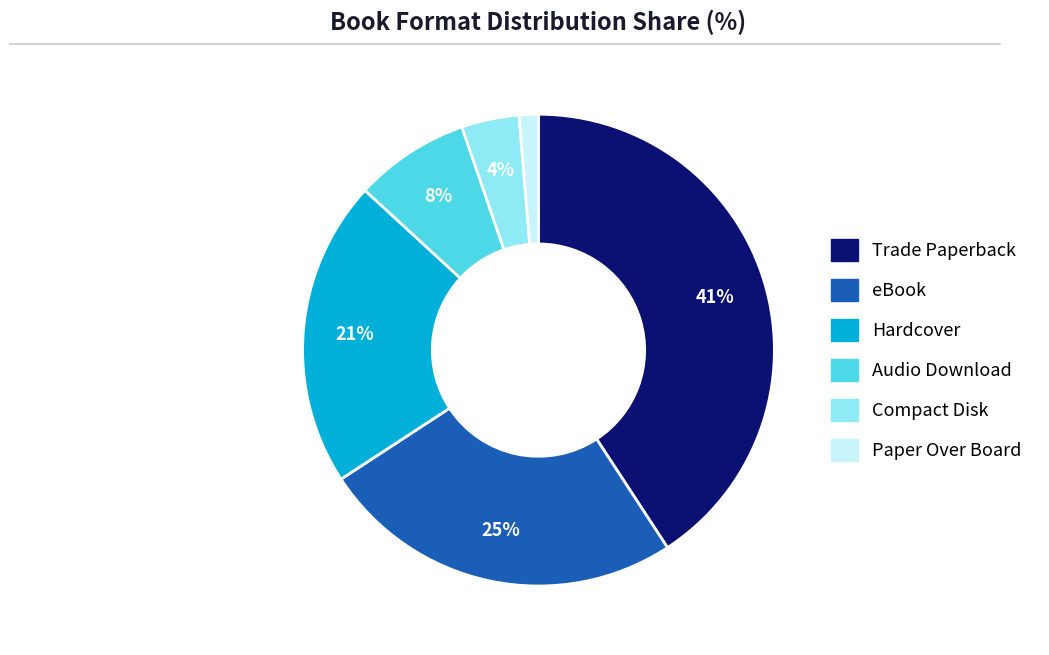

Count the number of slices in the pie.

6